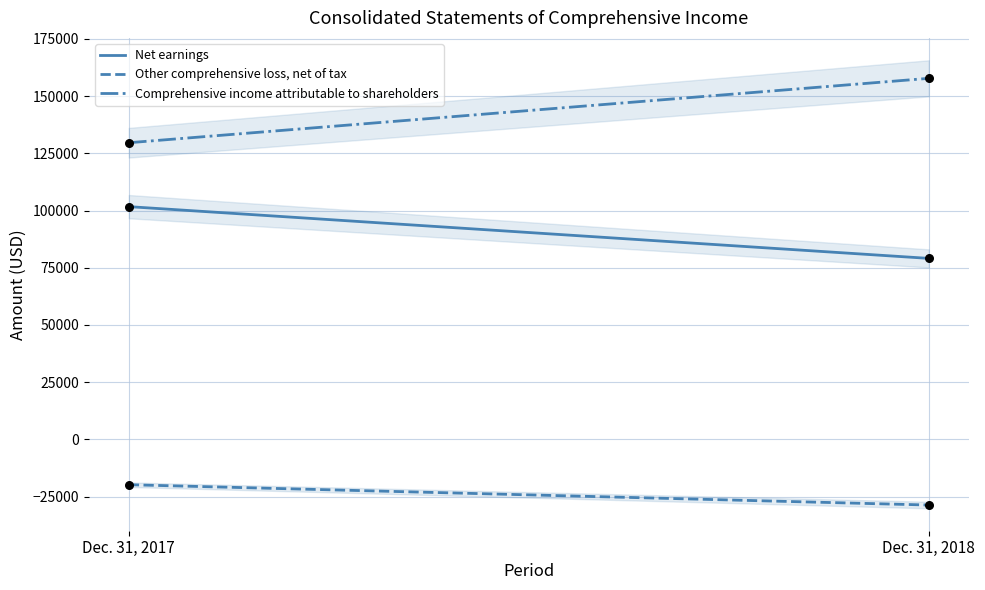

Which series has the largest total across all categories?

Comprehensive income attributable to shareholders